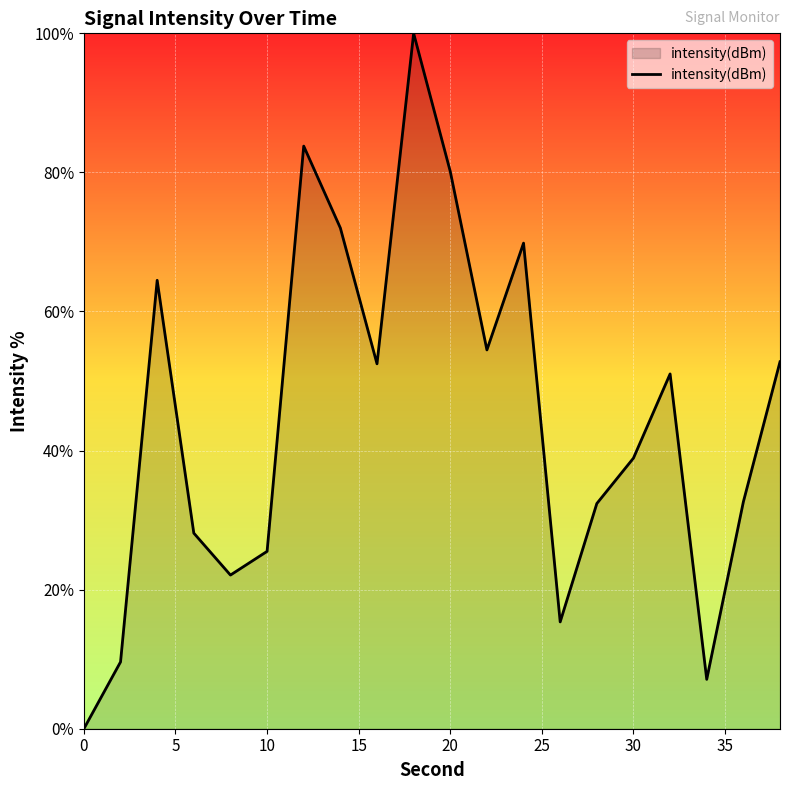

How many positive values are there?

19